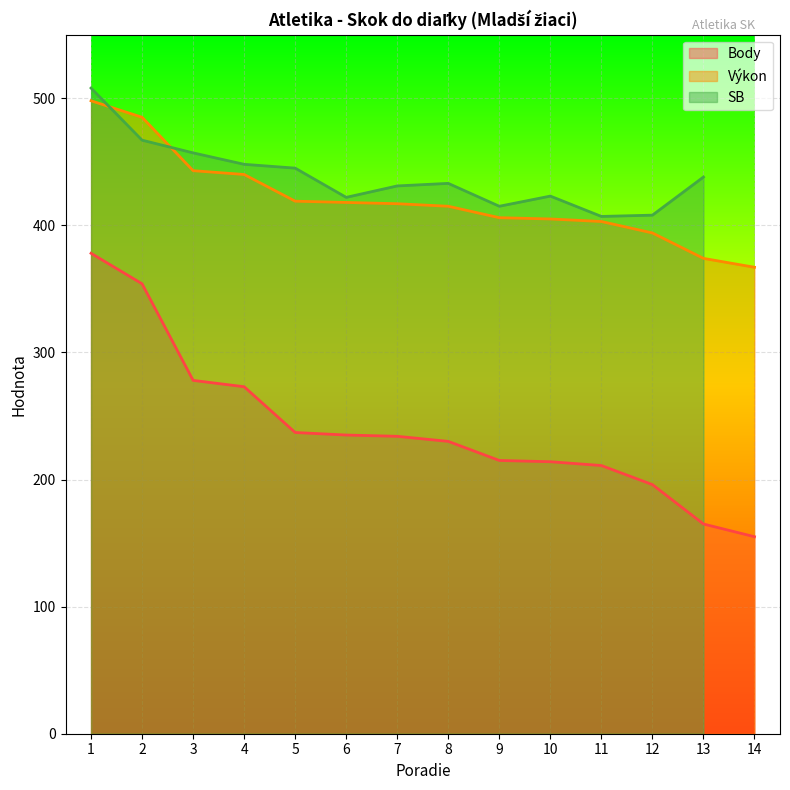

The value of Body at 2 is 567. True or false?

False